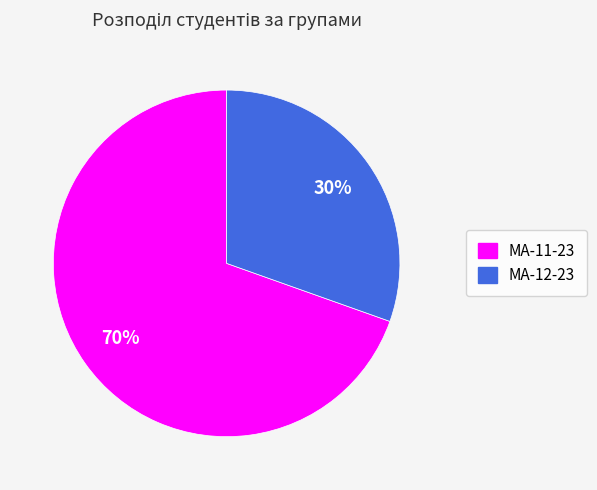

Is it true that МА-11-23 is 81% of the pie?

False